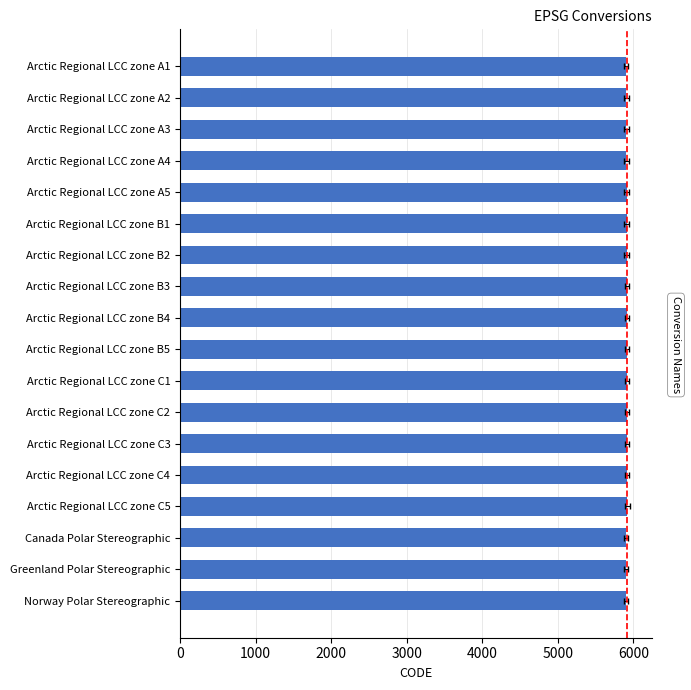

What is the sum of all values?

106404